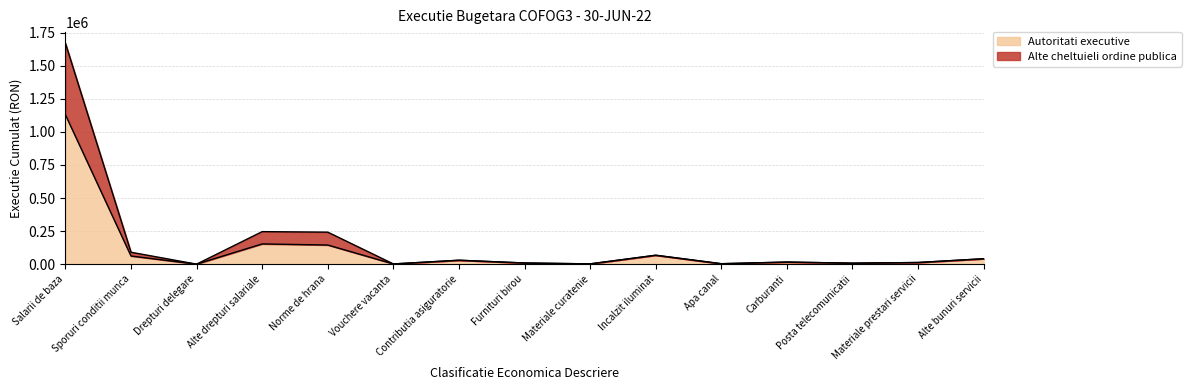

The value of Alte cheltuieli ordine publica at Materiale prestari servicii is 12899.8. True or false?

True